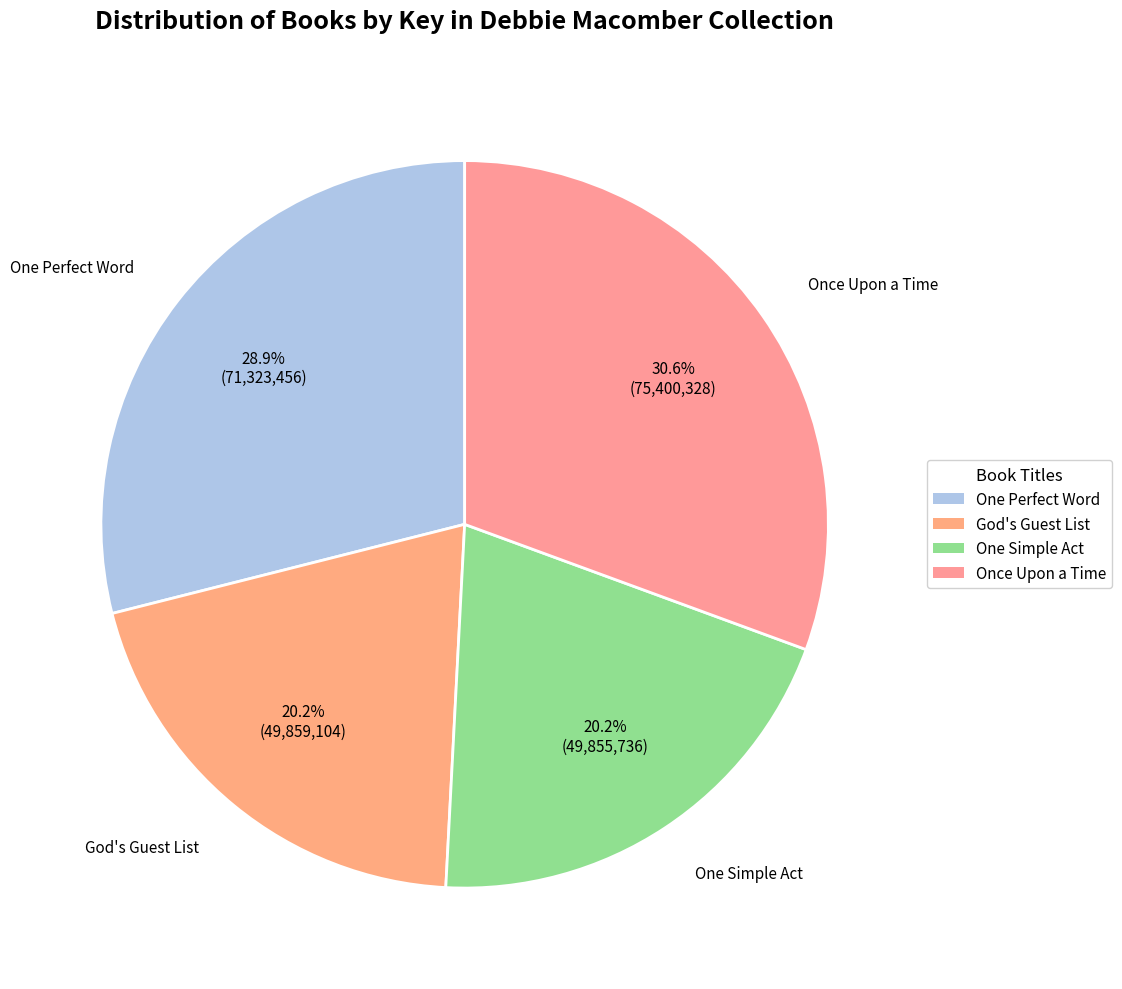

Is it true that One Perfect Word is 29% of the pie?

True